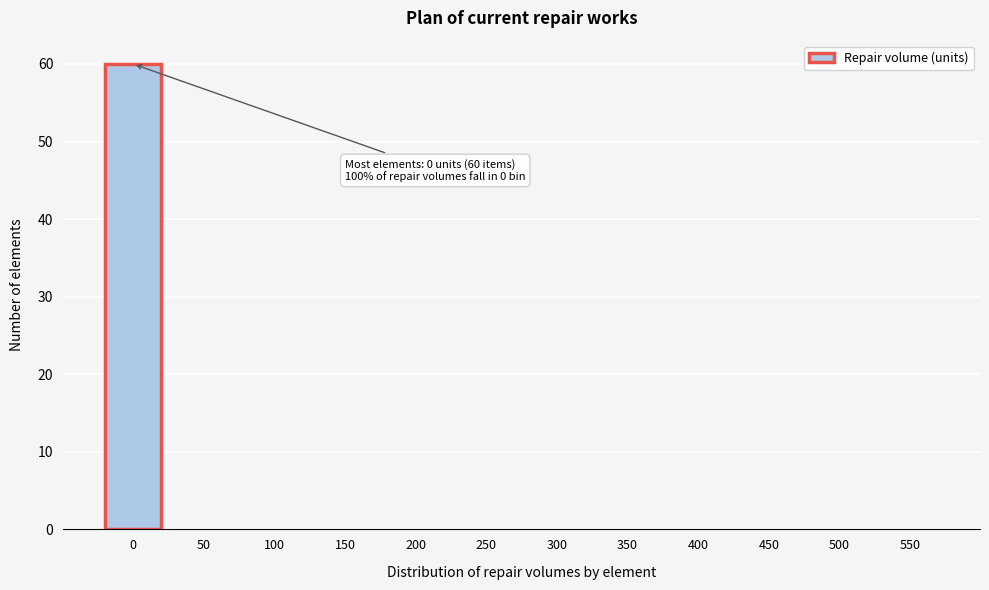

Reading right to left, what are all the values shown in this chart?

550=0	500=0	450=0	400=0	350=0	300=0	250=0	200=0	150=0	100=0	50=0	0=60